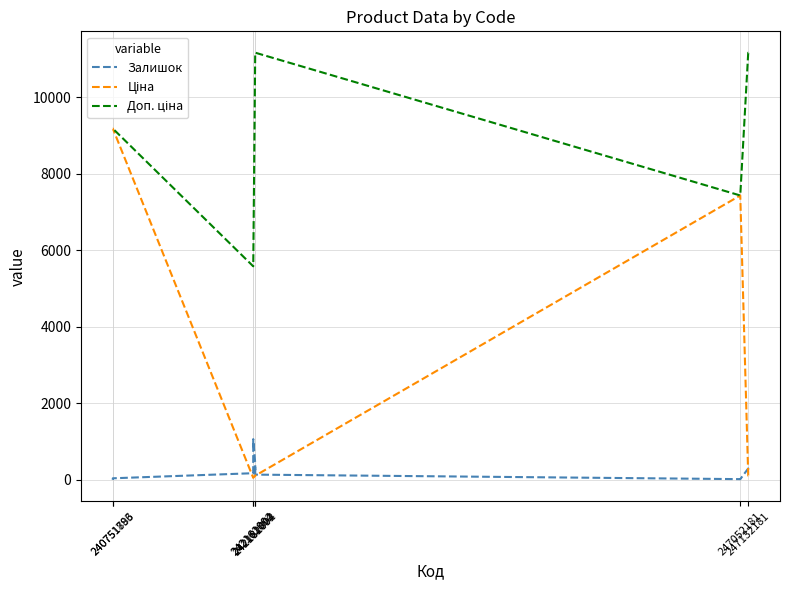

True or false: Залишок and Ціна intersect in this chart.

True